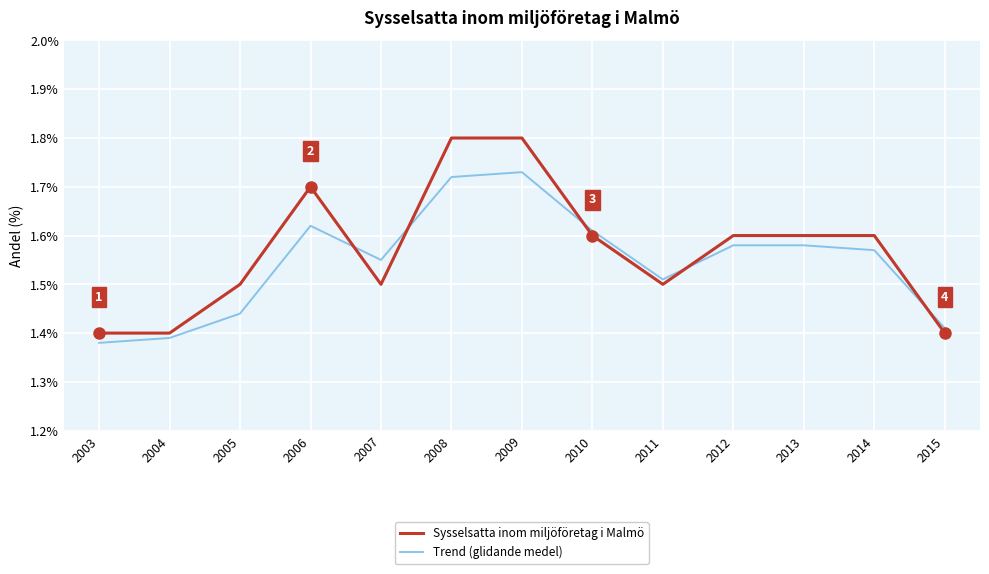

Between 2009 and 2010, which series saw the biggest shift?

Sysselsatta inom miljöföretag i Malmö